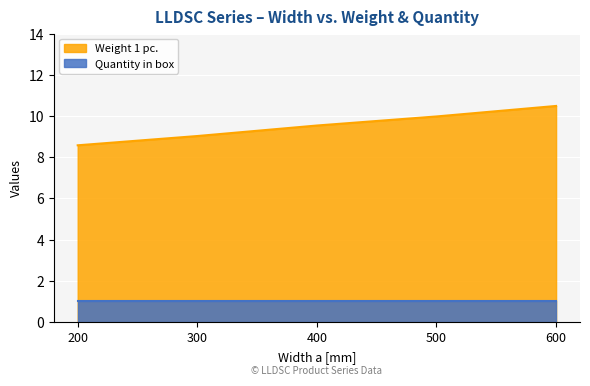

Is it true that the value at 500 is 10.0?

True